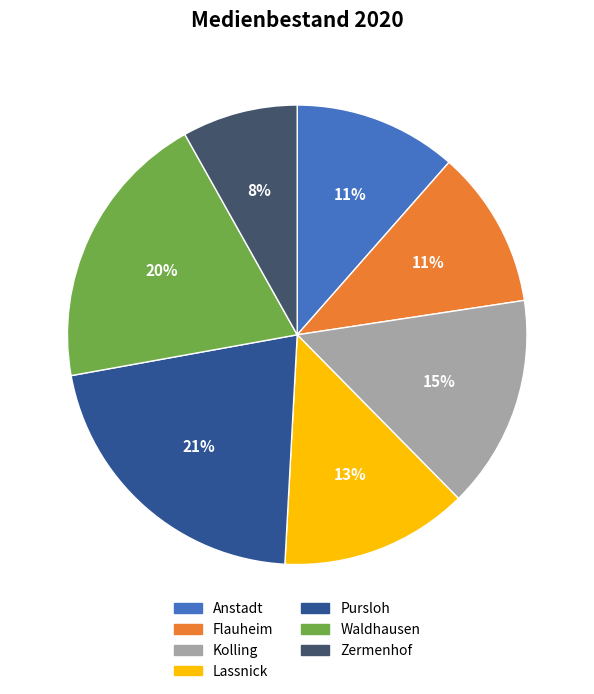

Which has a higher value, Kolling or Flauheim?

Kolling